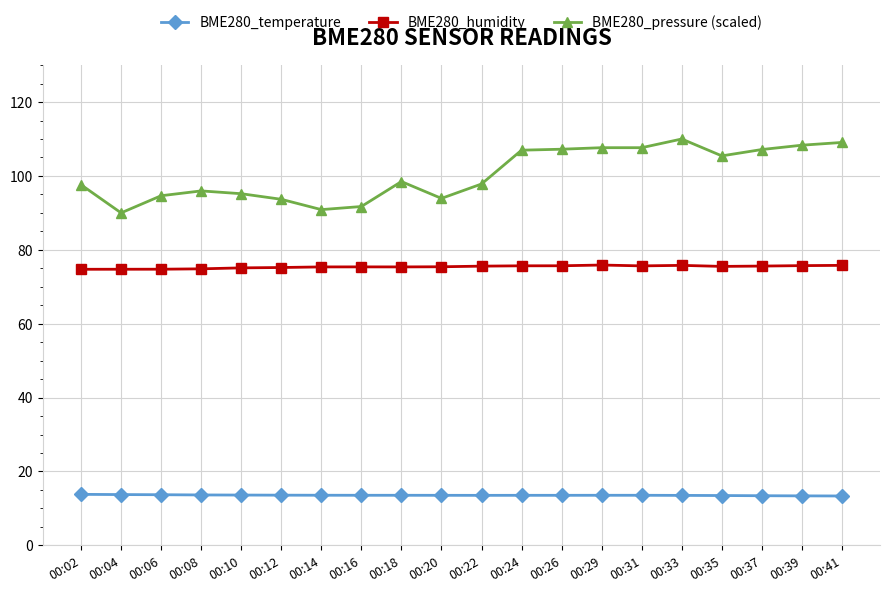

List the series in order of their overall mean, highest first.

BME280_pressure (scaled), BME280_humidity, BME280_temperature